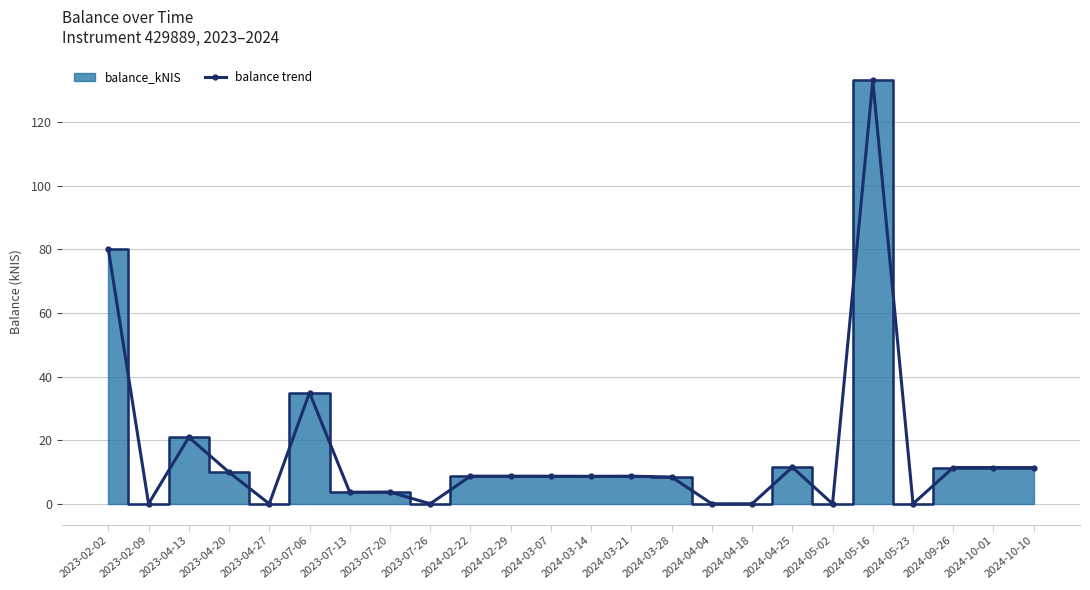

List the labels in order of value, largest first.

2024-05-16, 2023-02-02, 2023-07-06, 2023-04-13, 2024-04-25, 2024-09-26, 2024-10-01, 2024-10-10, 2023-04-20, 2024-02-22, 2024-02-29, 2024-03-21, 2024-03-07, 2024-03-14, 2024-03-28, 2023-07-20, 2023-07-13, 2023-02-09, 2023-04-27, 2023-07-26, 2024-04-04, 2024-04-18, 2024-05-02, 2024-05-23